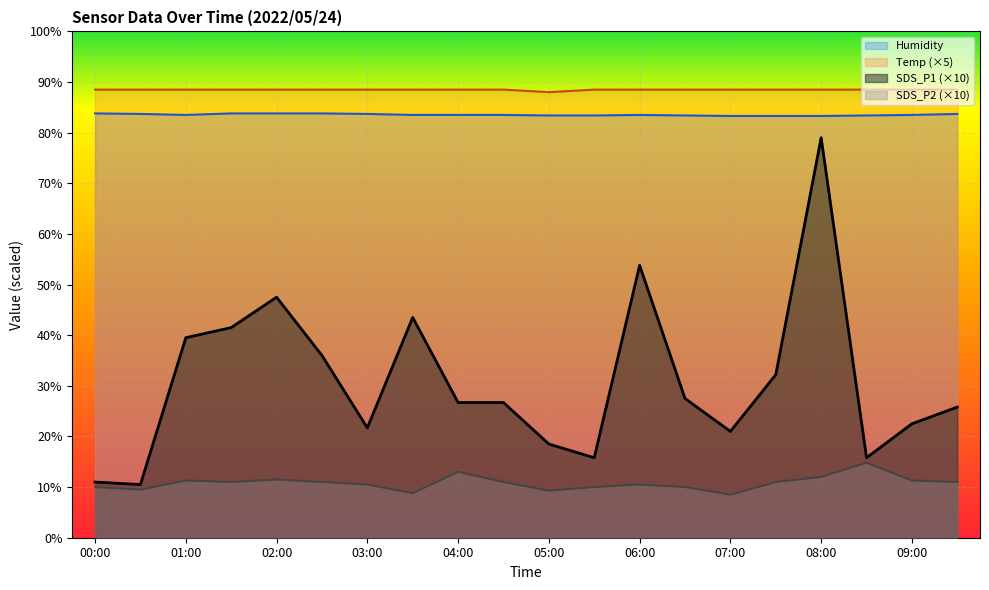

Reading left to right, what are all the values shown in this chart?

Temp: 88.5	88.5	88.5	88.5	88.5	88.5	88.5	88.5	88.5	88.5	88.0	88.5	88.5	88.5	88.5	88.5	88.5	88.5	88.5	88.5
Humidity: 83.8	83.7	83.5	83.8	83.8	83.8	83.7	83.5	83.5	83.5	83.4	83.4	83.5	83.4	83.3	83.3	83.3	83.4	83.5	83.7
SDS_P1: 11.0	10.5	39.5	41.5	47.5	36.0	21.7	43.5	26.7	26.7	18.5	15.8	53.8	27.5	21.0	32.2	79.0	15.8	22.5	25.8
SDS_P2: 10.0	9.5	11.3	11.0	11.5	11.0	10.5	8.8	13.0	11.0	9.3	10.0	10.5	10.0	8.5	11.0	12.0	14.8	11.3	11.0